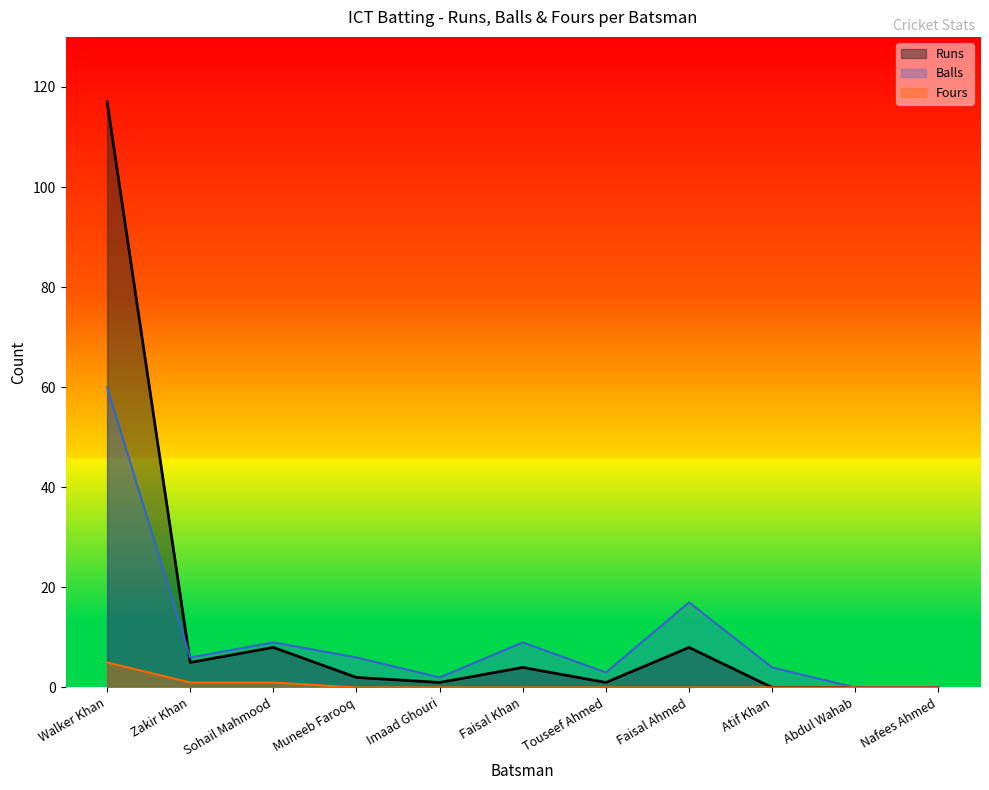

How many lines are shown in the chart?

3